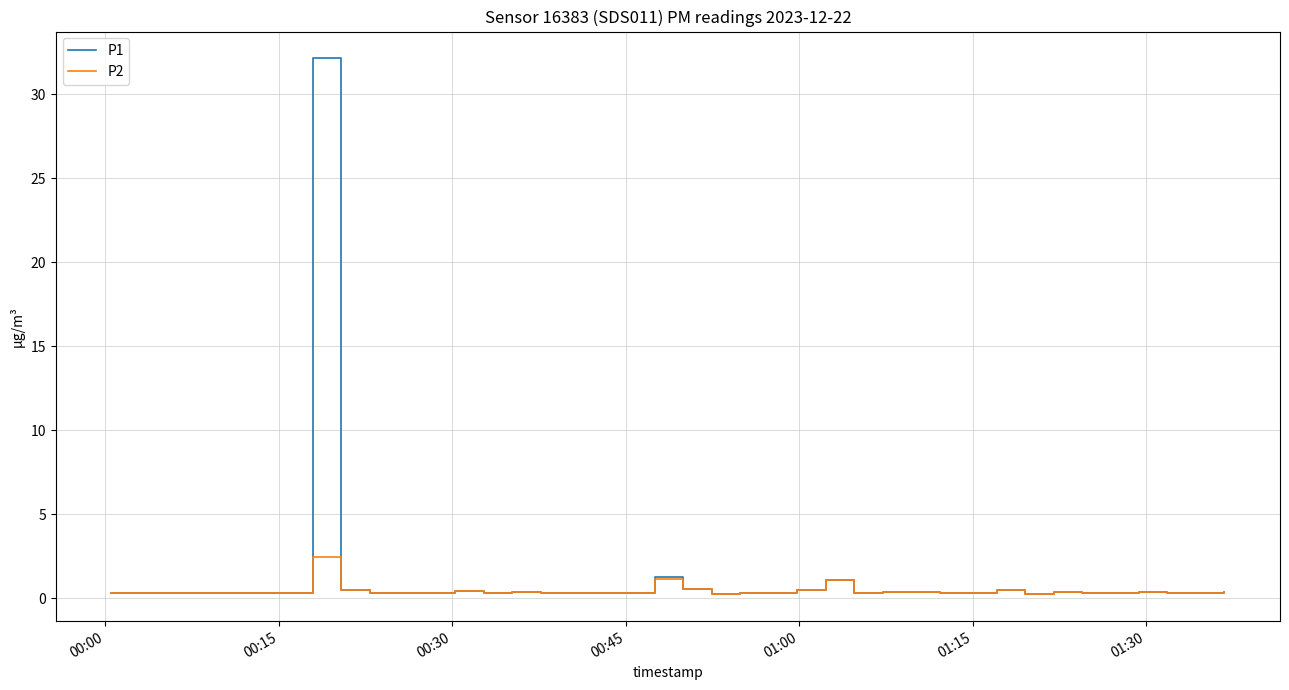

Which series has the largest range (max minus min)?

P1